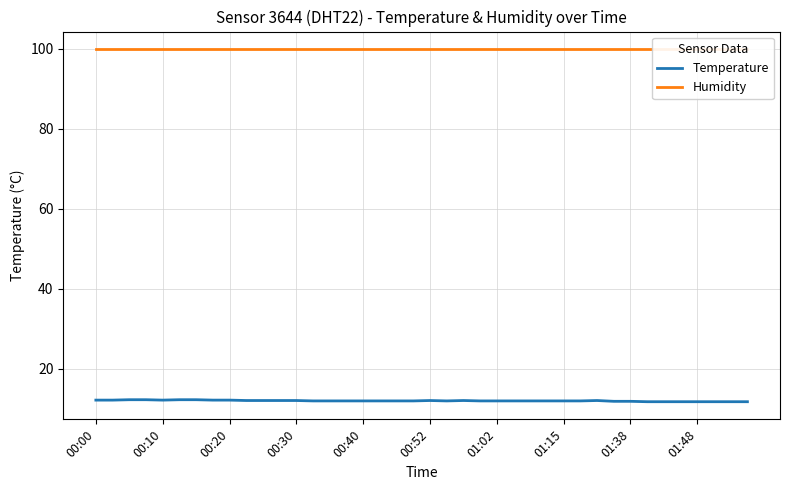

True or false: Temperature has more than 0 points higher than both neighbors.

True